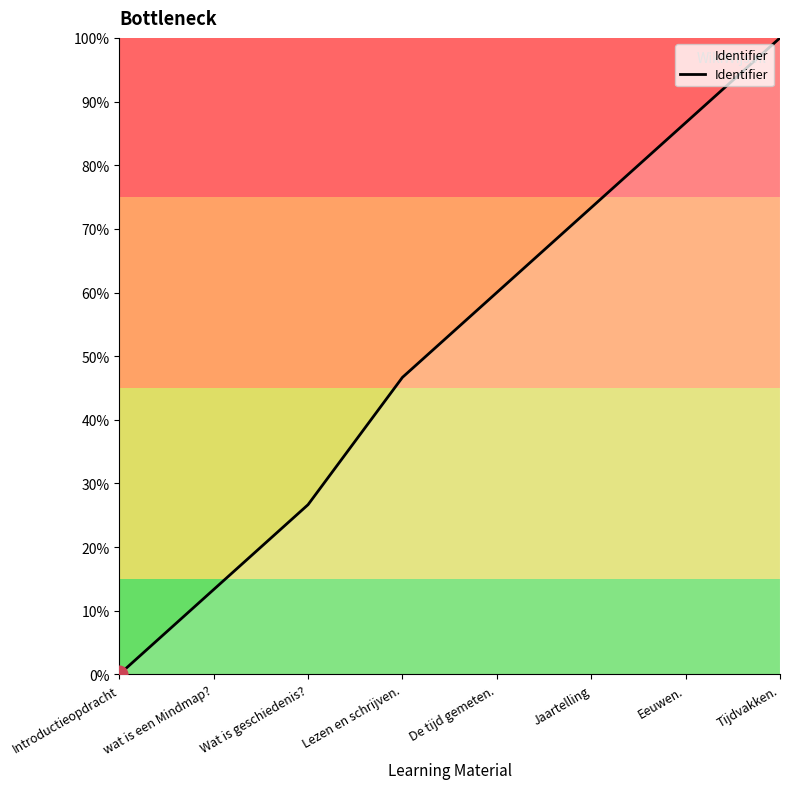

What position from the left is De tijd gemeten.?

5